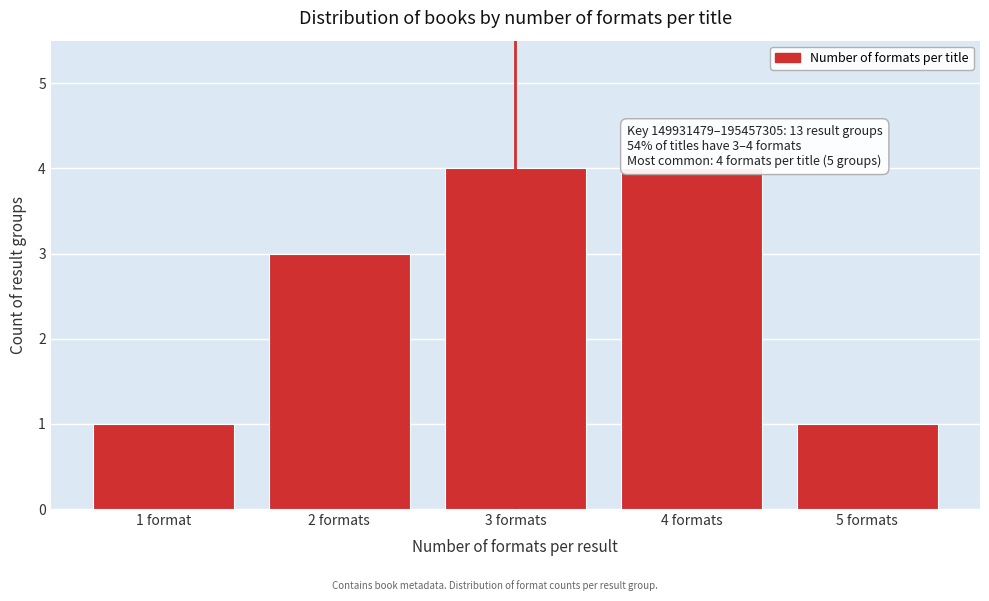

Reading left to right, list all the values displayed in this chart.

1	3	4	4	1